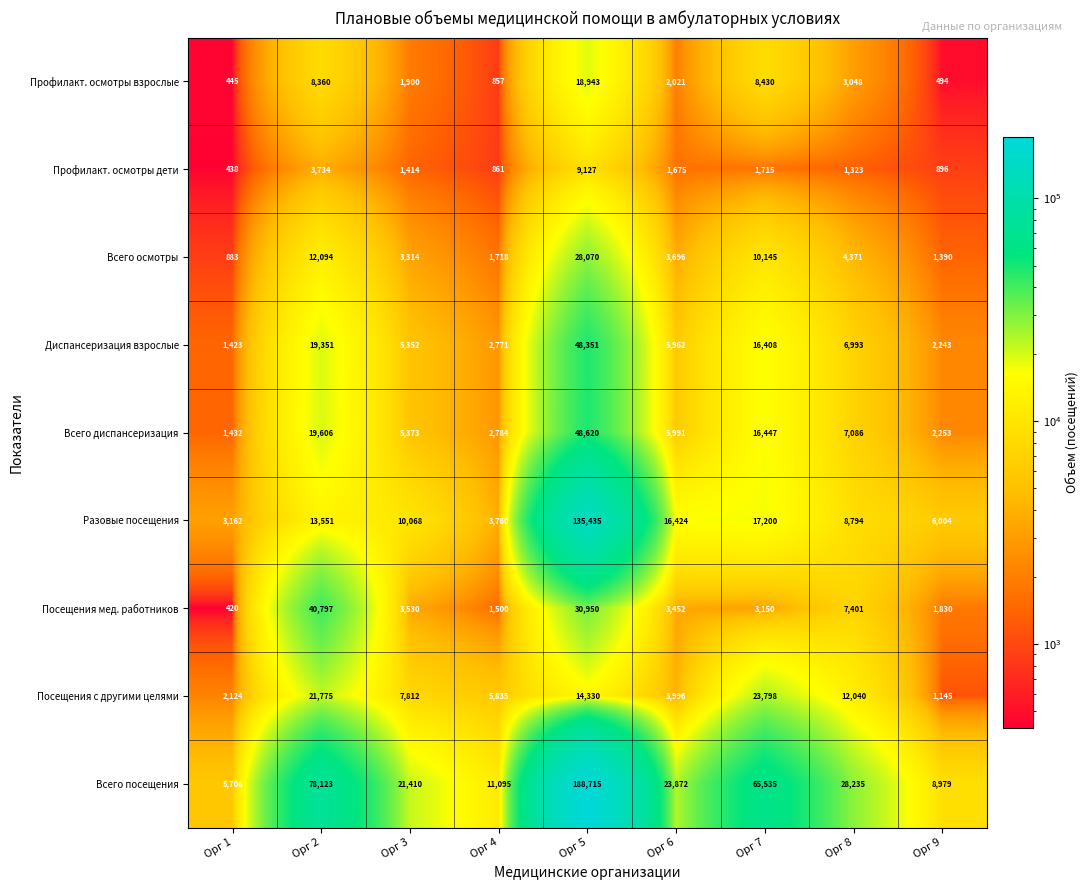

Which series has the largest range (max minus min)?

Всего посещения